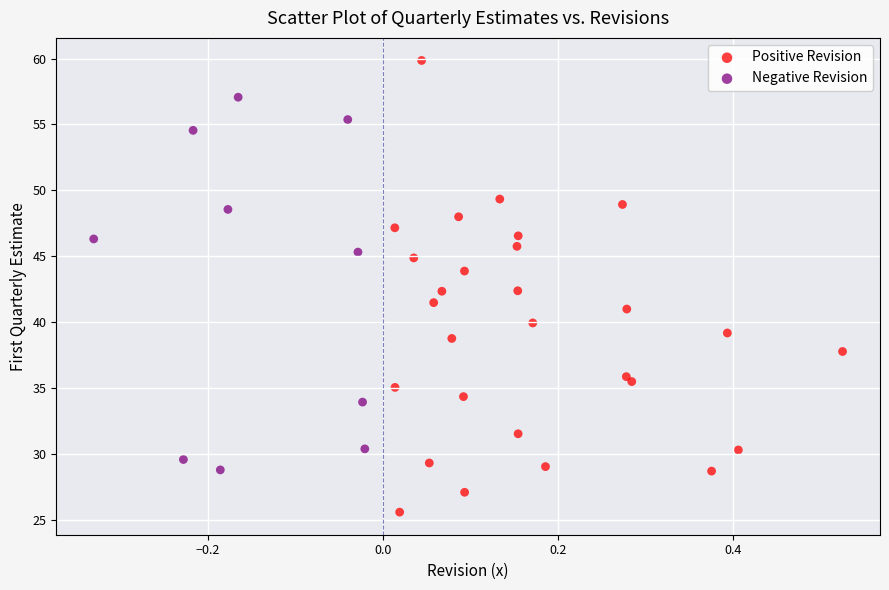

Which series contains the highest Y value?

Positive Revision